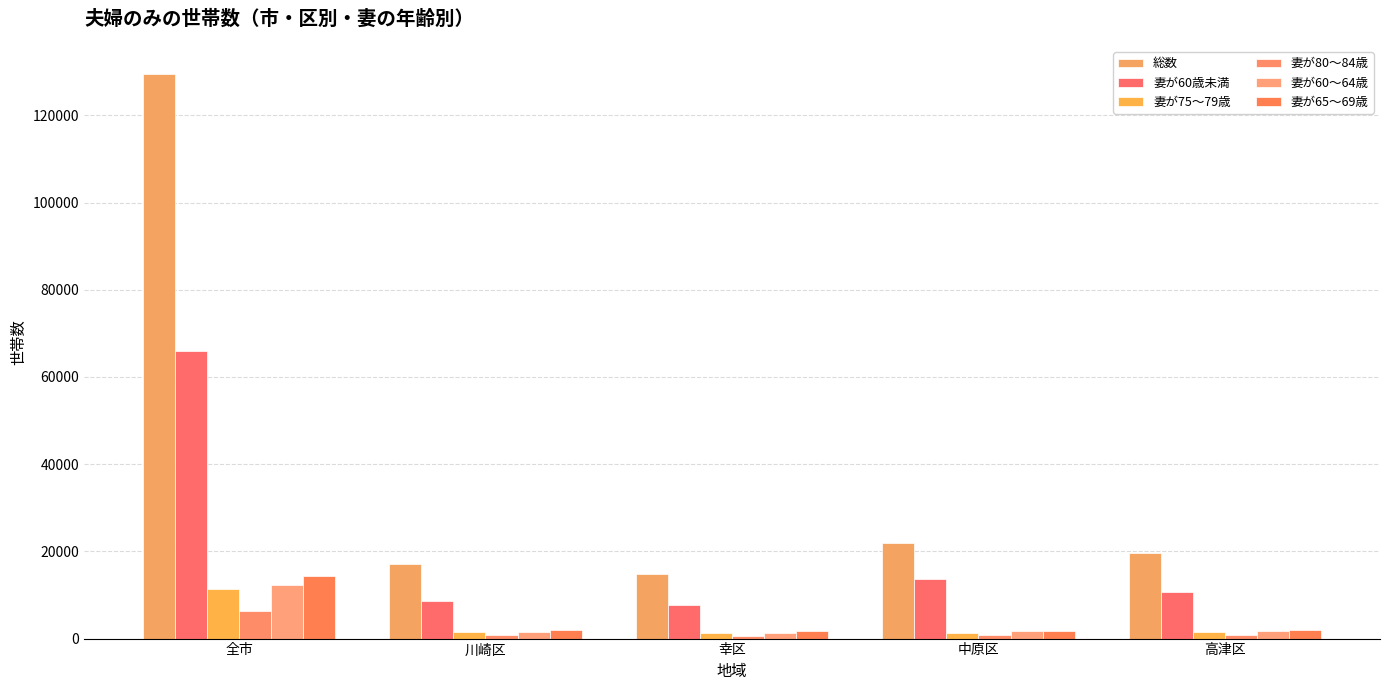

What is the total value across all series at 幸区?

27380